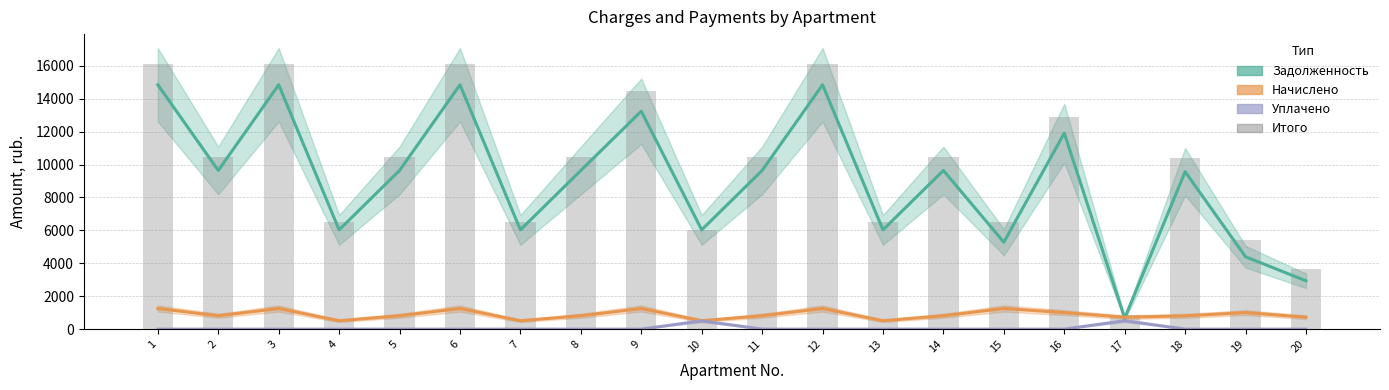

Reading left to right, list all the values displayed in this chart.

zadolzhennost: 1=14841.6	2=9638.4	3=14841.6	4=6028.8	5=9638.4	6=14841.6	7=6028.8	8=9638.4	9=13235.7	10=6028.8	11=9638.4	12=14841.6	13=6028.8	14=9638.4	15=5280.6	16=11904.0	17=665.2	18=9561.6	19=4394.9	20=2934.4
nachisleno: 1=1252.3	2=813.2	3=1252.3	4=508.7	5=813.2	6=1252.3	7=508.7	8=813.2	9=1252.3	10=508.7	11=813.2	12=1252.3	13=508.7	14=813.2	15=1252.3	16=1004.4	17=724.1	18=806.8	19=1004.4	20=724.1
uplacheno: 1=0.0	2=0.0	3=0.0	4=0.0	5=0.0	6=0.0	7=0.0	8=0.0	9=0.0	10=500.0	11=0.0	12=0.0	13=0.0	14=0.0	15=0.0	16=0.0	17=508.0	18=0.0	19=0.0	20=0.0
itogo: 1=16093.9	2=10451.6	3=16093.9	4=6537.5	5=10451.6	6=16093.9	7=6537.5	8=10451.6	9=14488.0	10=6037.5	11=10451.6	12=16093.9	13=6537.5	14=10451.6	15=6532.9	16=12908.4	17=881.3	18=10368.4	19=5399.4	20=3658.5